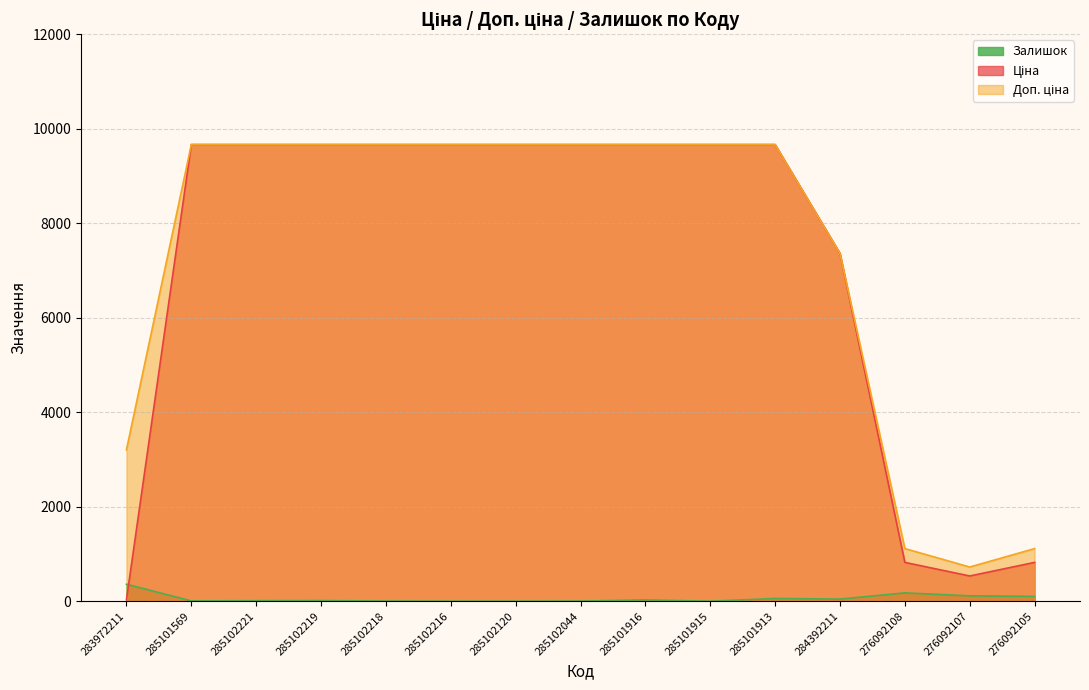

The value of Залишок at 285102221 is 17.9. True or false?

False